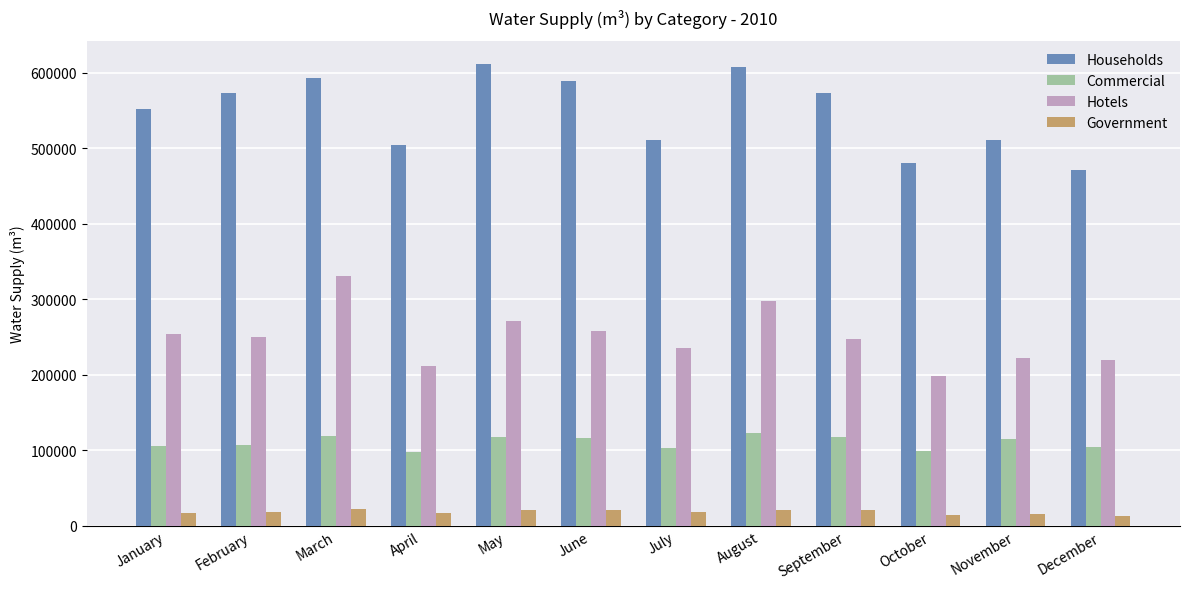

What is the total value across all series at November?

863929.7